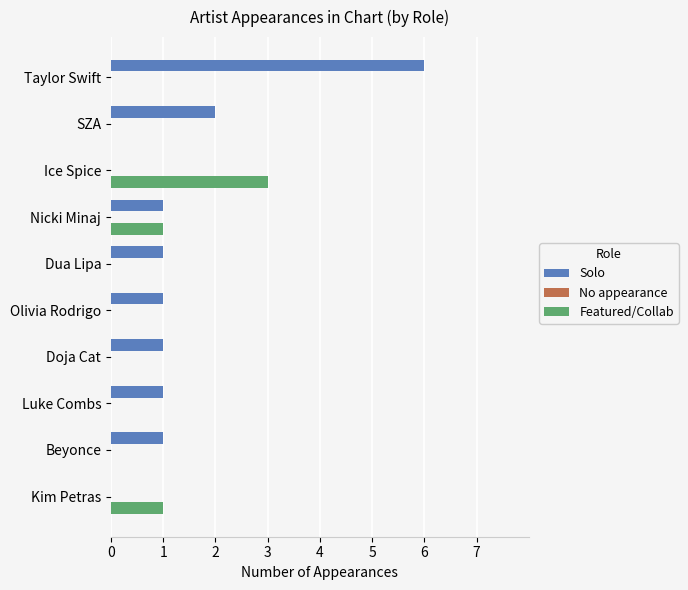

At which label is Solo closest to 3?

SZA